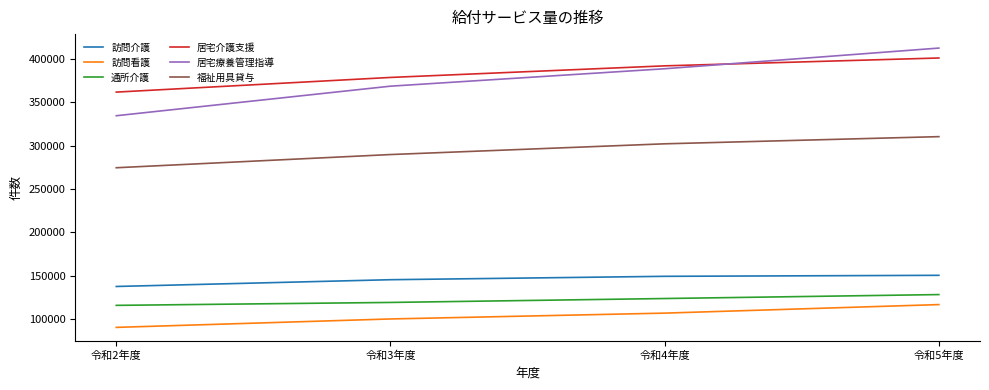

True or false: 福祉用具貸与 and 通所介護 cross at least once.

False